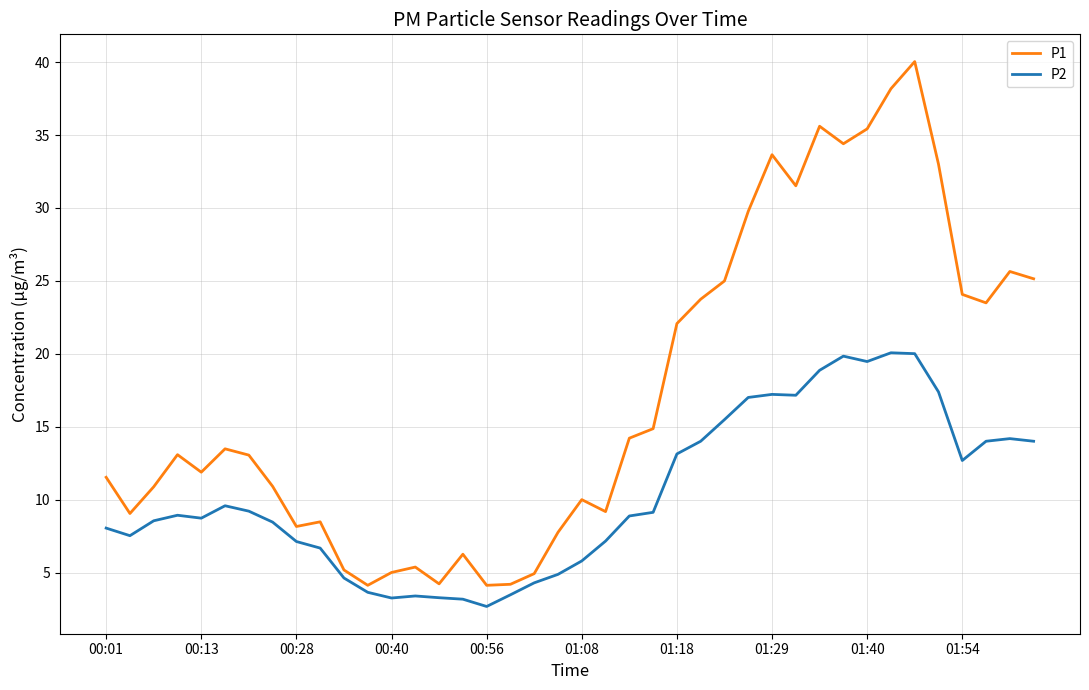

Rank the series by their average value, from lowest to highest.

P2, P1